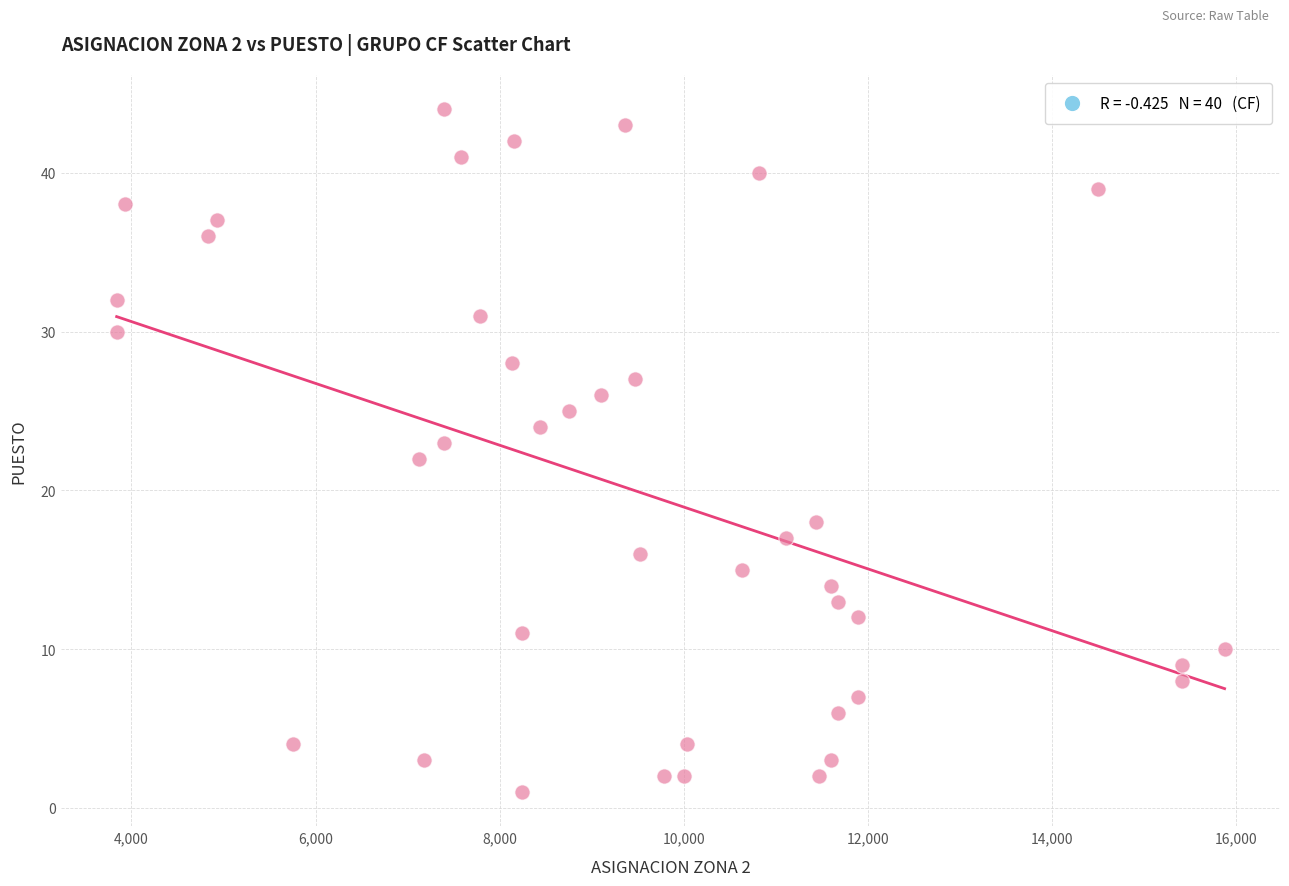

What is the range of Y values (max minus min)?

43